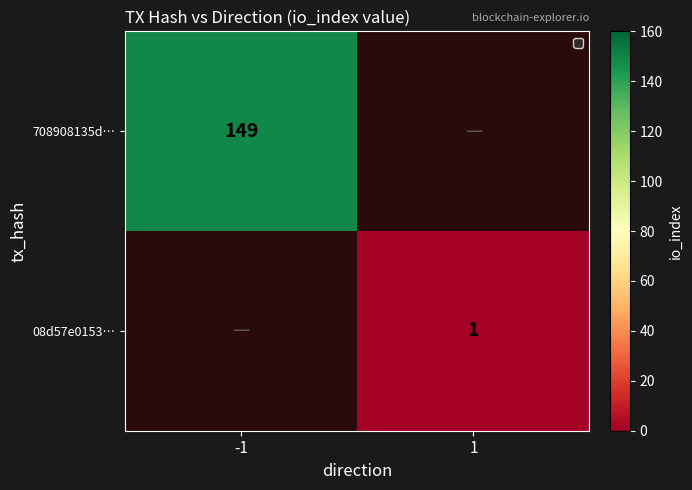

Which label corresponds to the smallest value in the chart?

1